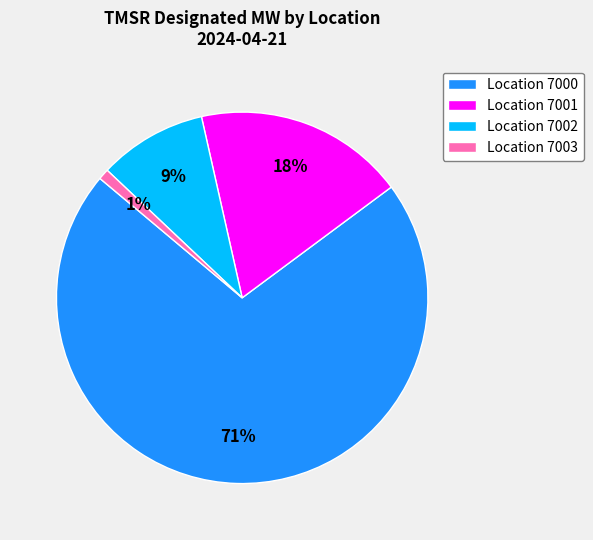

What percentage is the Location 7003 slice, to the nearest percent?

1%